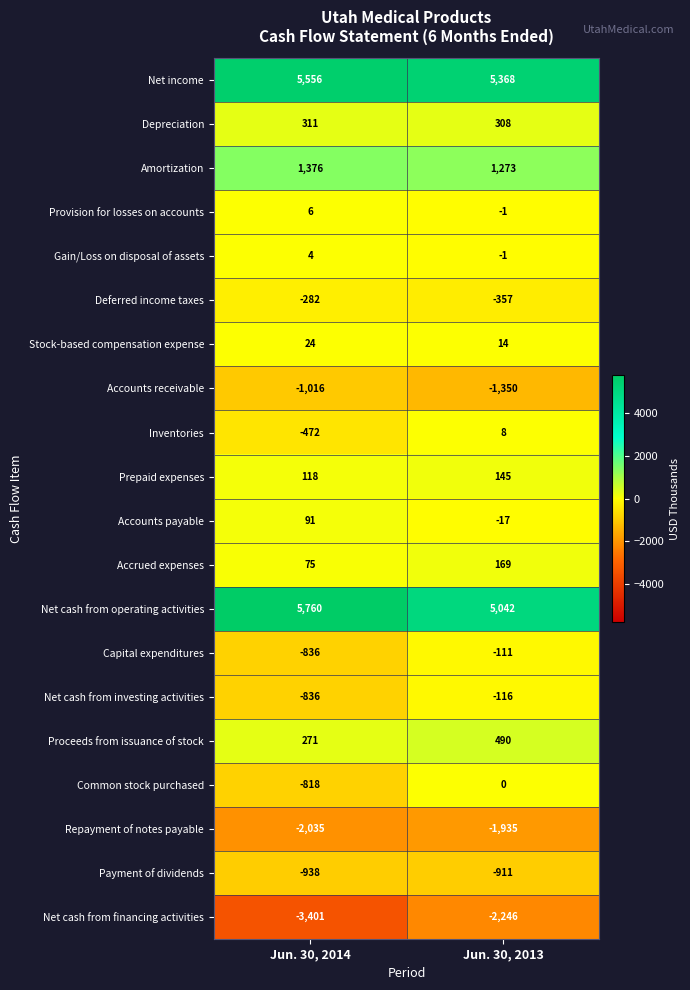

Which series has the widest spread of values?

Net cash from financing activities